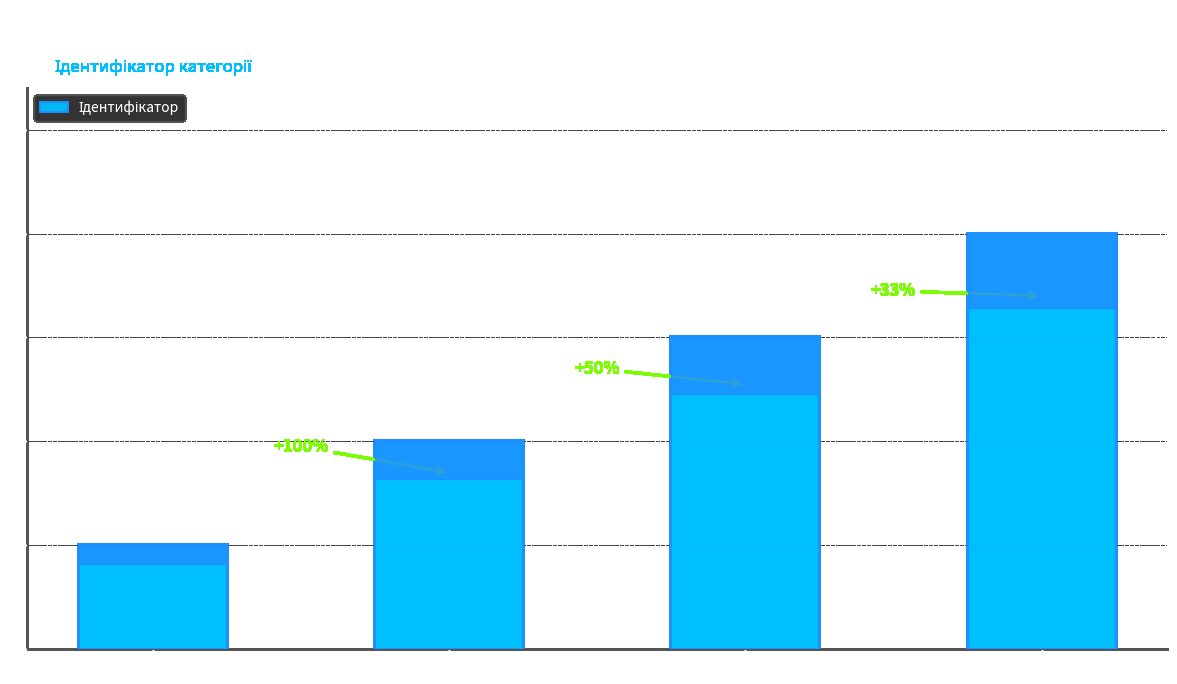

What is the difference between the maximum and minimum values?

3